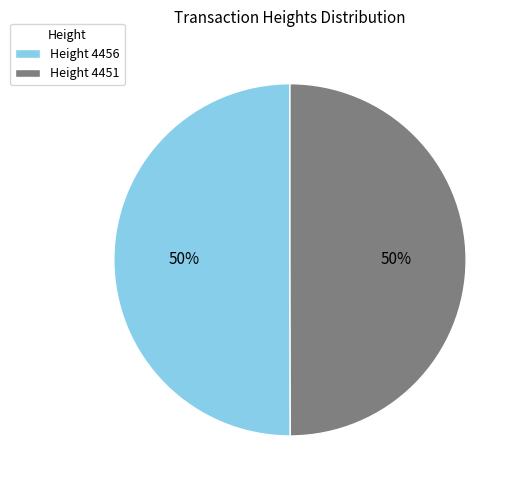

True or false: Height 4456 accounts for 50% of the total.

True